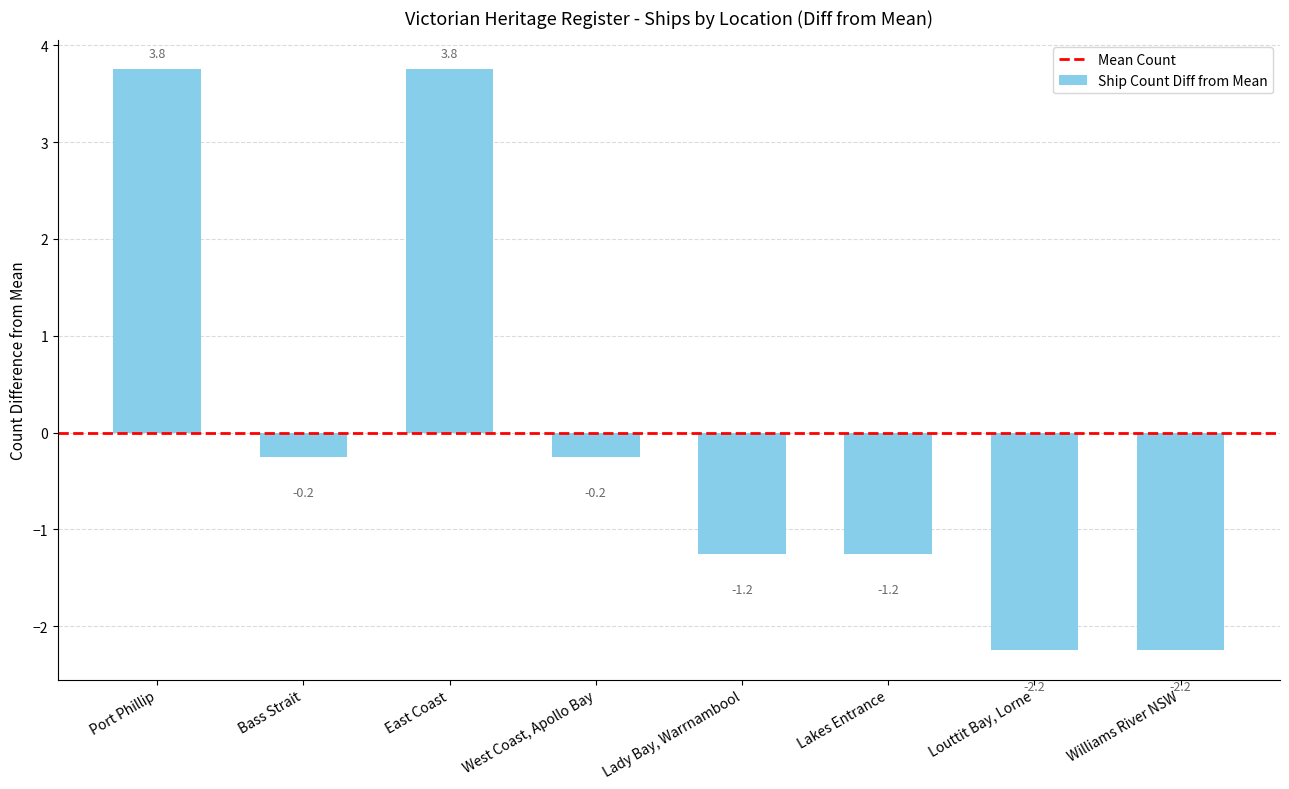

What is the sum of all values?

0.0